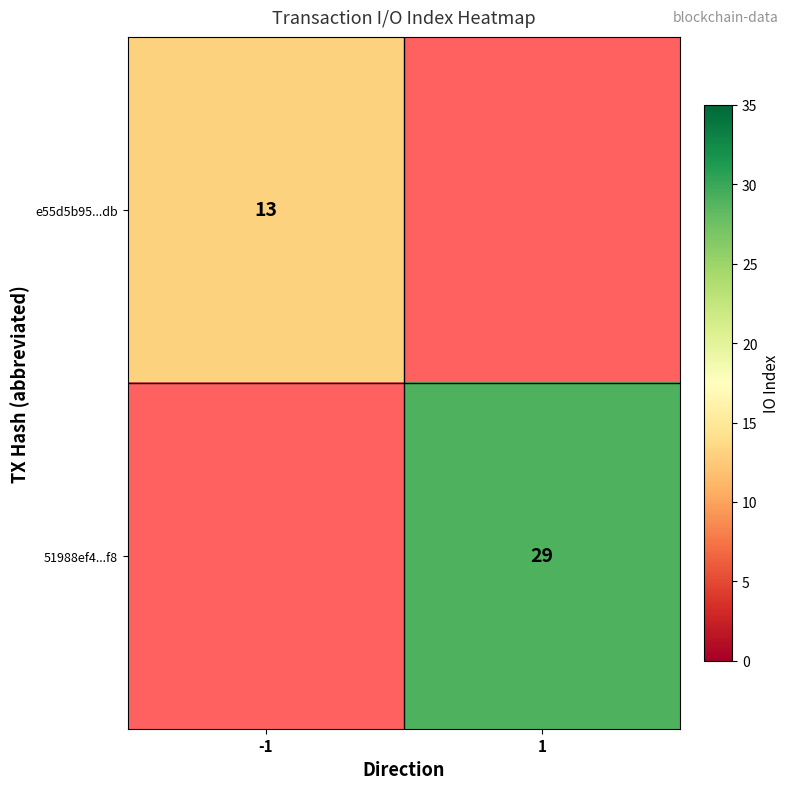

Is it true that e55d5b95...db equals 13 at -1?

True